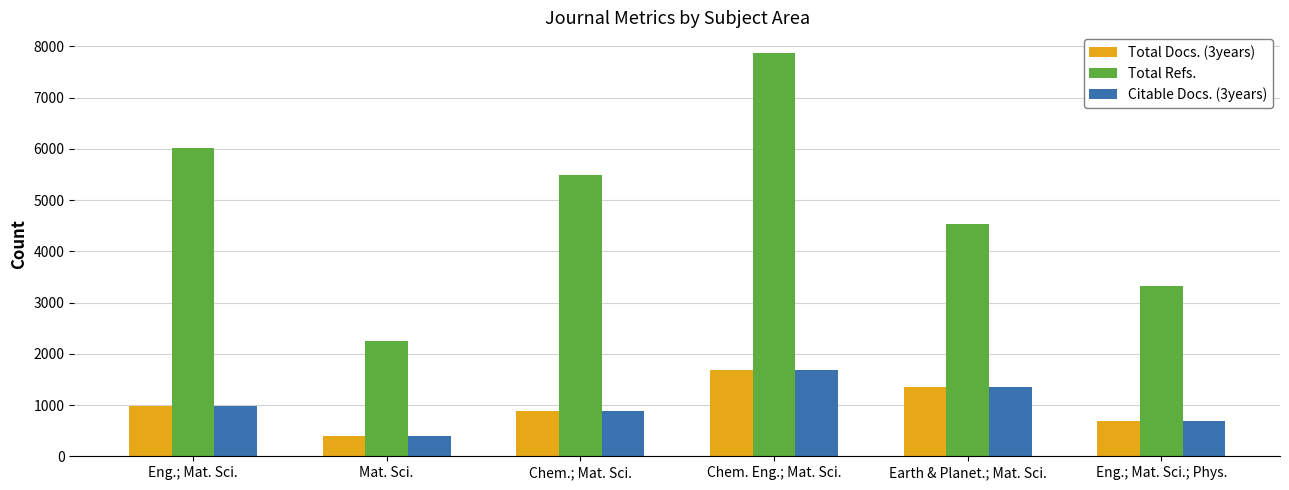

What is the difference between the highest and lowest values at Eng.; Mat. Sci.?

5039